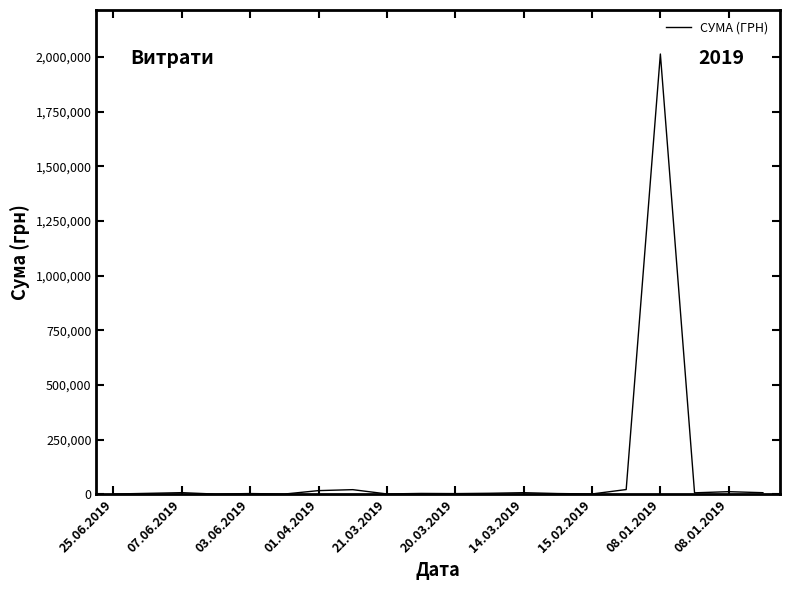

What is the difference between the maximum and minimum values?

2012874.4